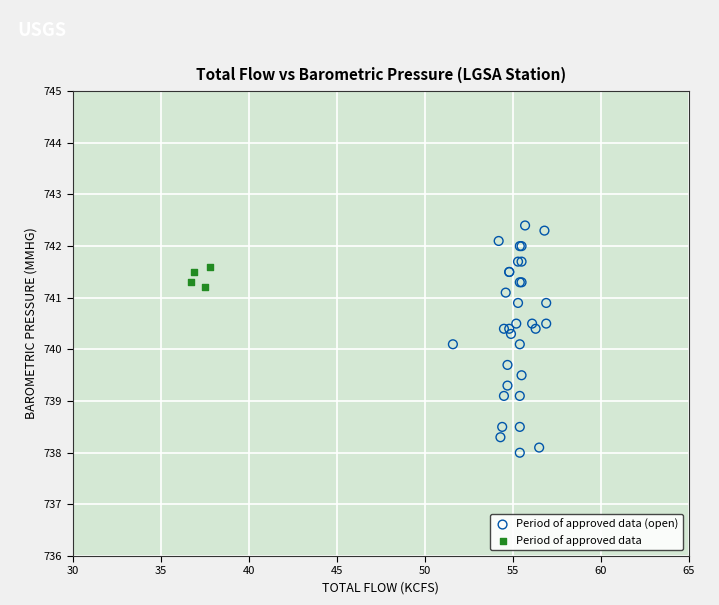

Which series contains the highest Y value?

Period of approved data (open)